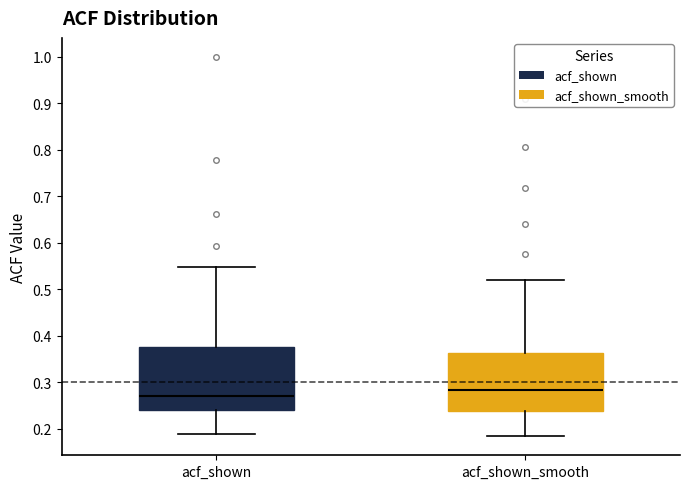

Reading left to right, transcribe this box plot: for each box, give where its median line is, the range the box spans, and where its two whiskers end, as read against the y-axis. The values are not printed on the chart, so give them approximately, as read against the axis.

acf_shown: median 0.27, box 0.24 to 0.38, whiskers 0.19 to 0.55
acf_shown_smooth: median 0.28, box 0.24 to 0.36, whiskers 0.18 to 0.52